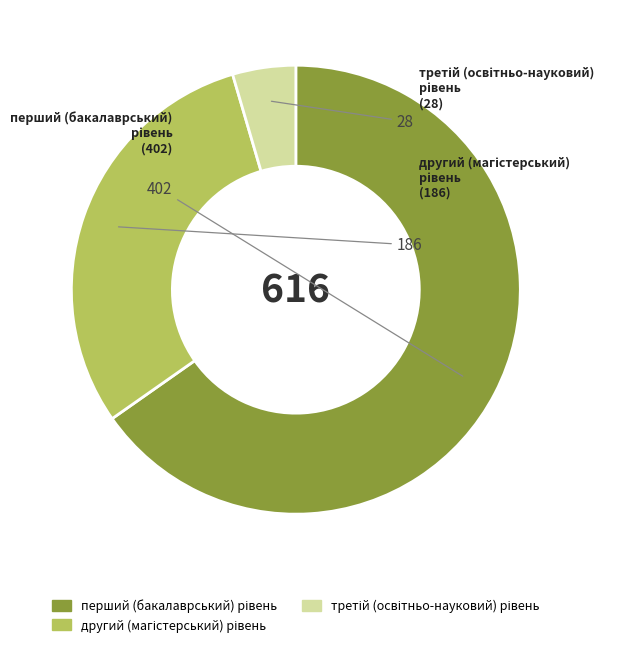

Count the number of slices in the pie.

3